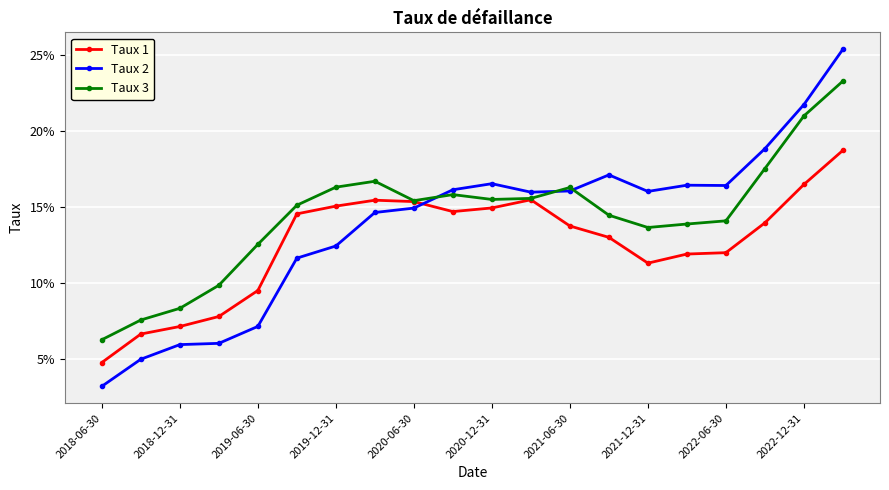

At which label does Taux 1 reach its minimum?

2018-06-30